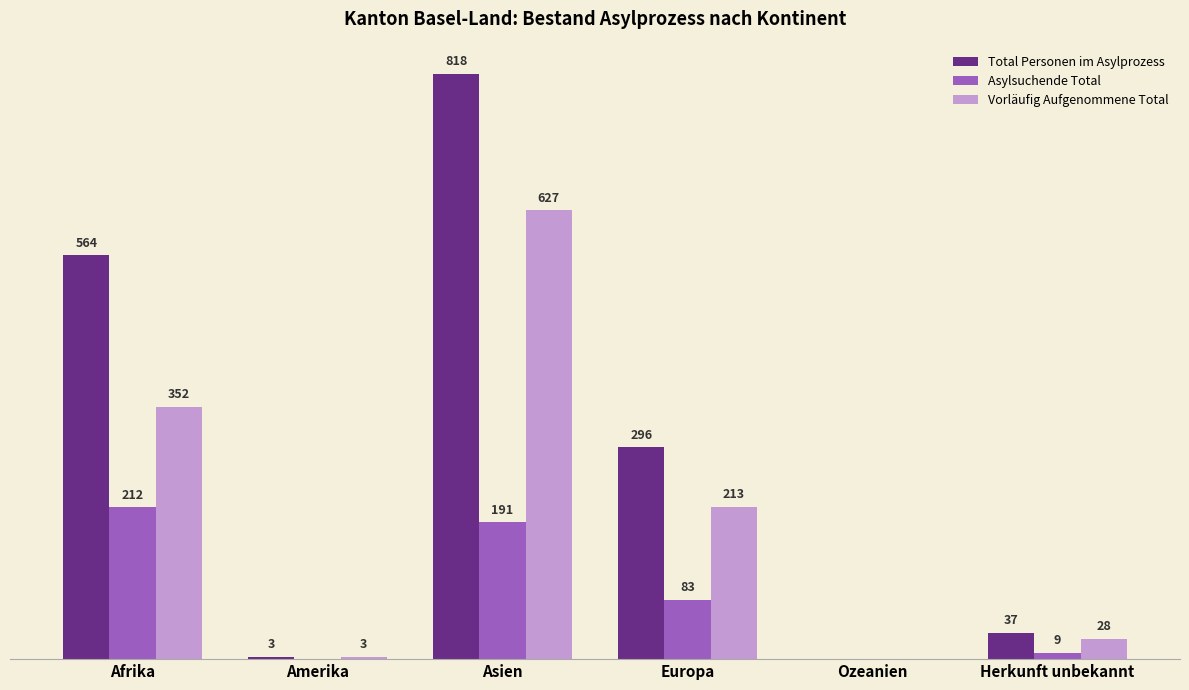

At which category is the sum across all series the highest?

Asien